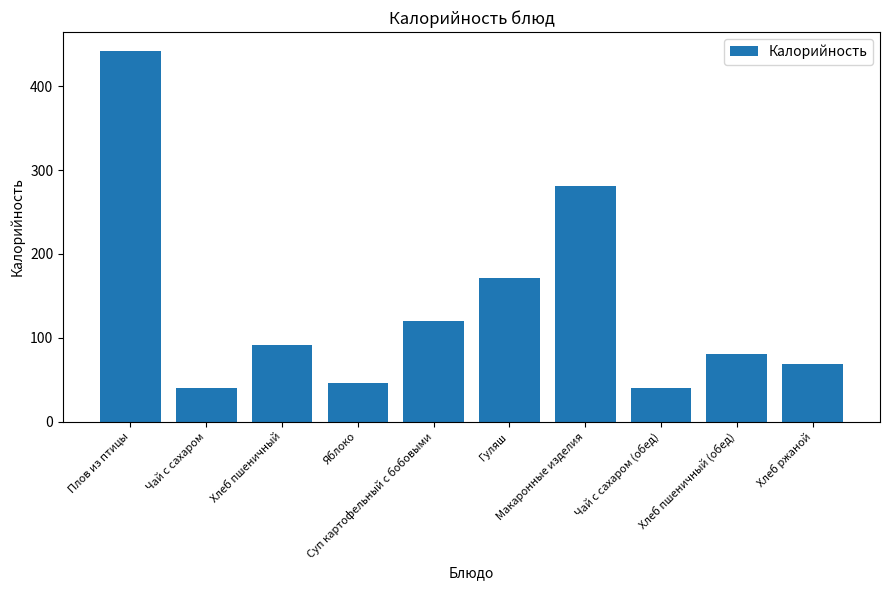

What is the average value?

138.1